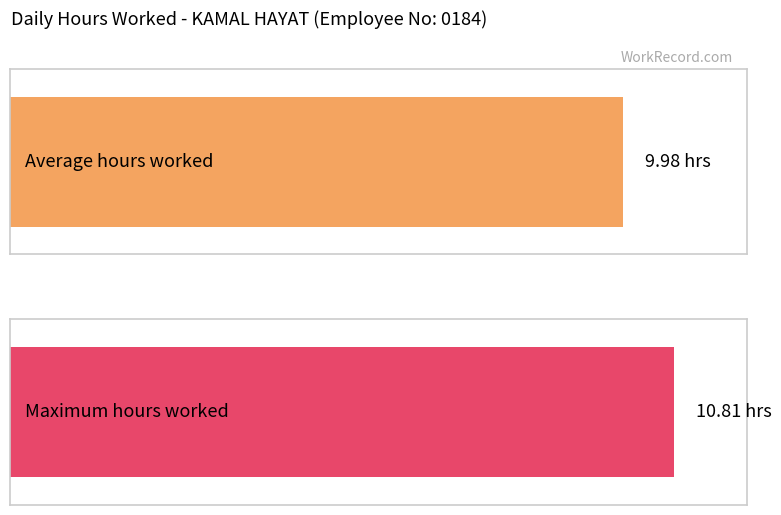

Are the bars grouped side by side (vs. stacked)?

No